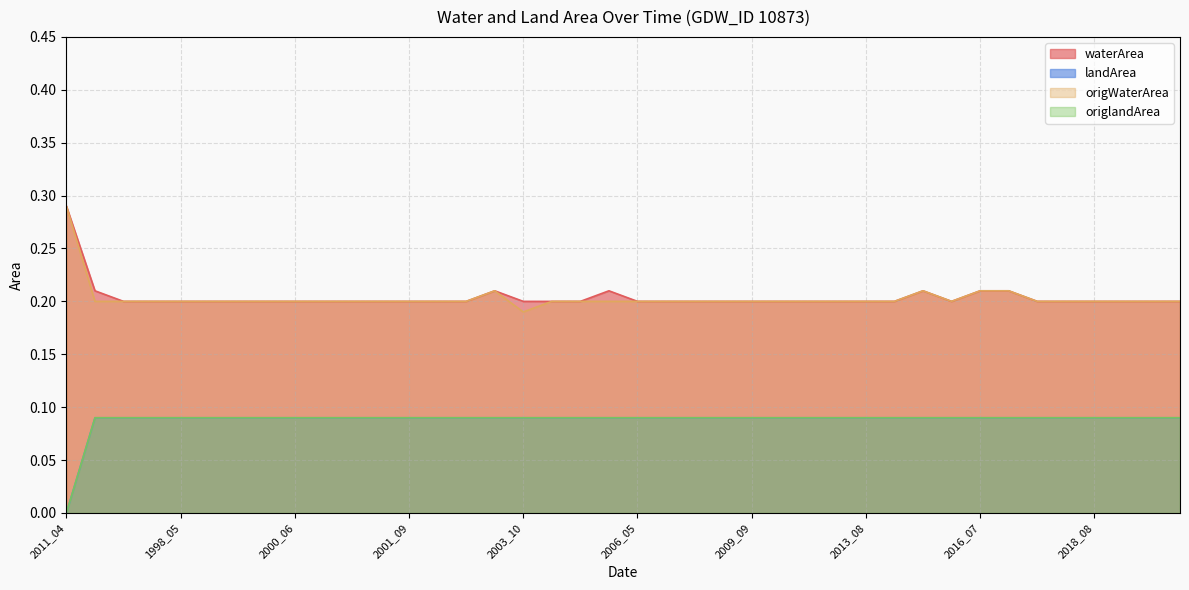

True or false: waterArea and origlandArea intersect in this chart.

False